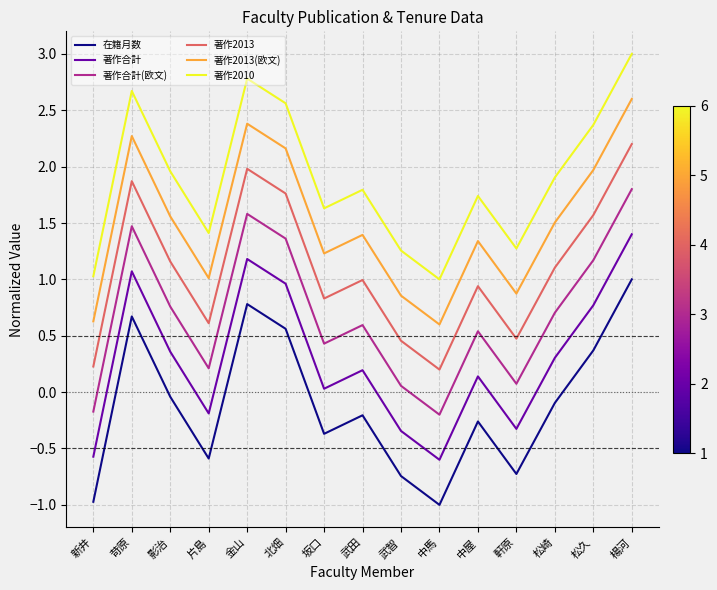

True or false: 在籍月数 has a value of -0.0 at 影治.

True